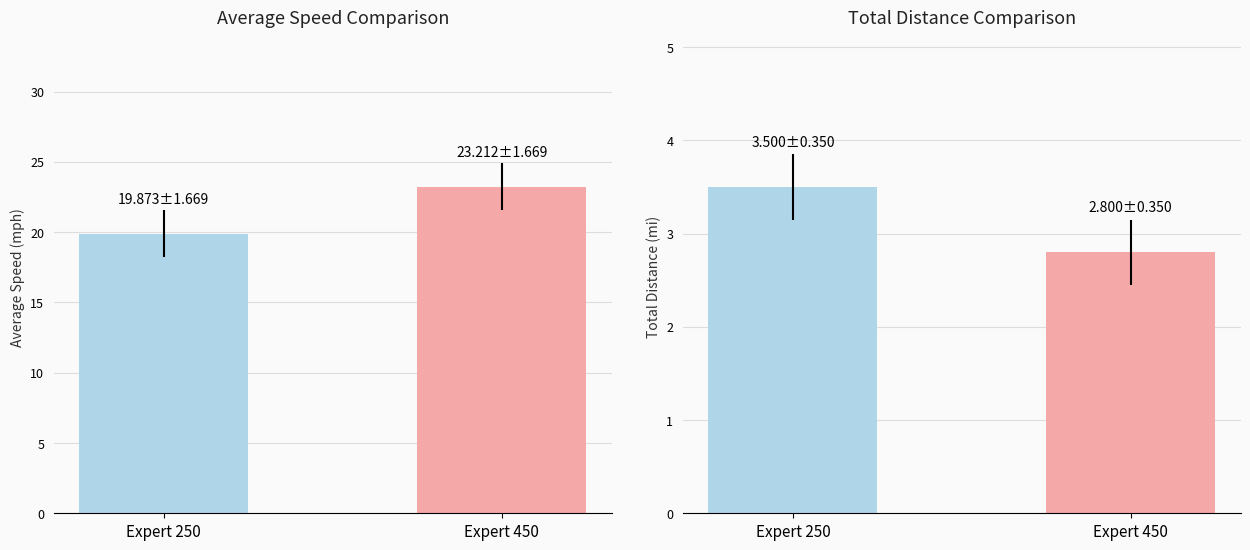

Are the bars horizontal?

No